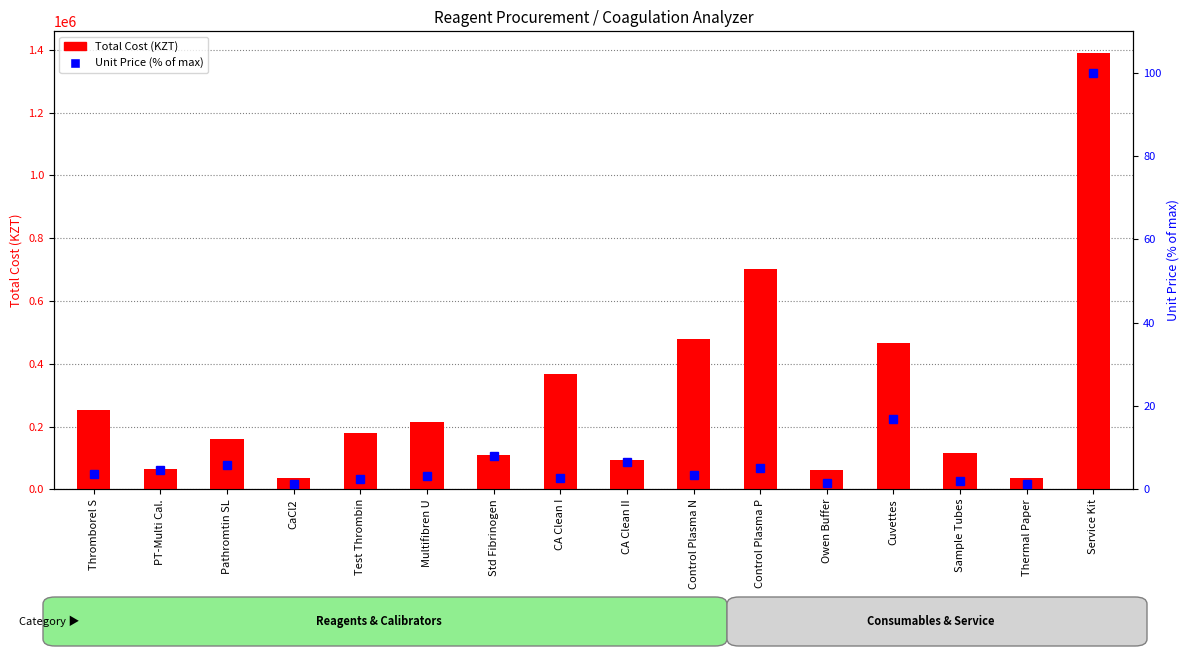

How many categories are shown in the chart?

16